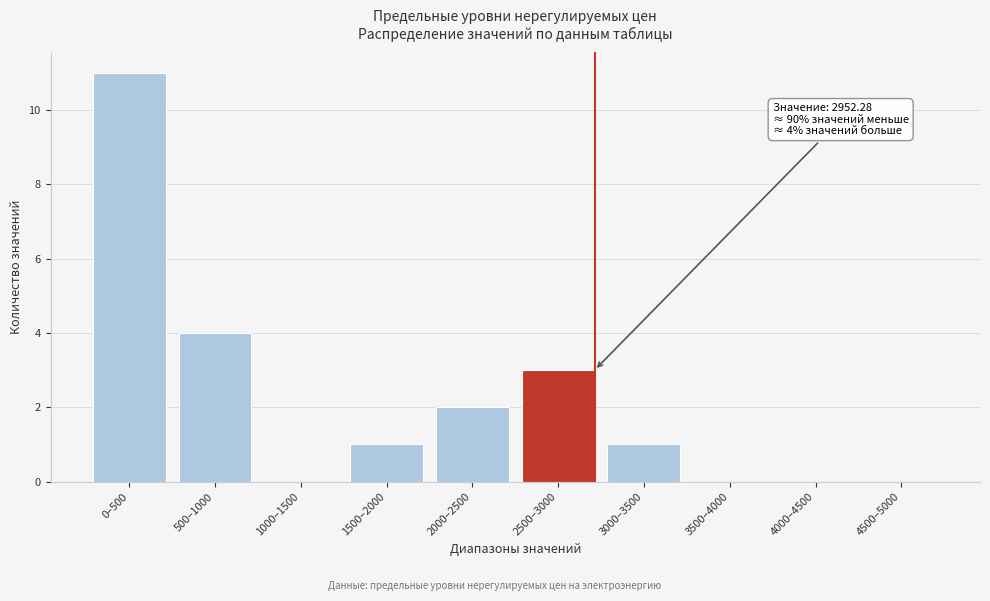

Reading right to left, extract all data points from this chart.

4500–5000=0	4000–4500=0	3500–4000=0	3000–3500=1	2500–3000=3	2000–2500=2	1500–2000=1	1000–1500=0	500–1000=4	0–500=11